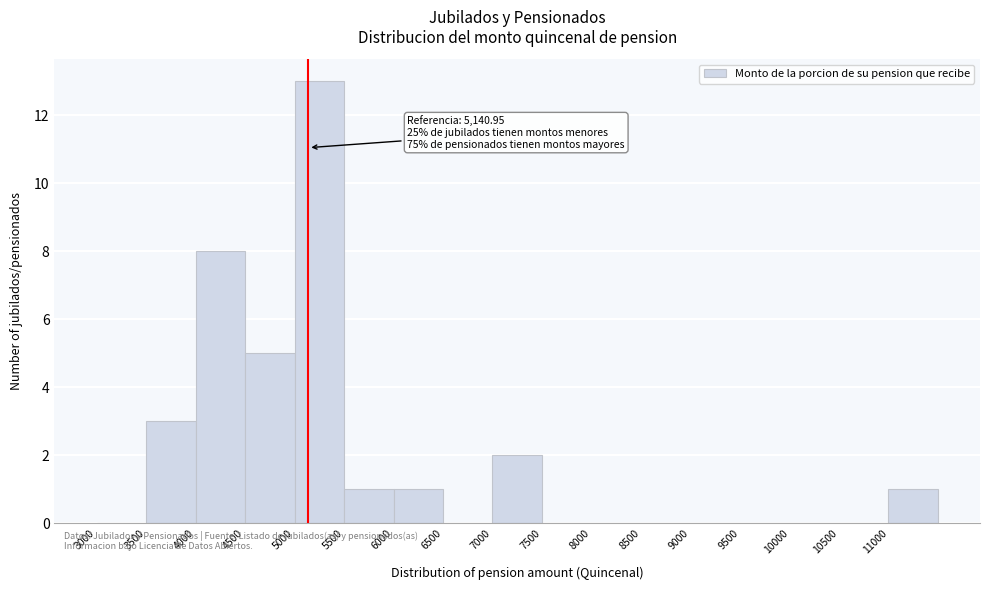

Over which range of the x-axis is the bar tallest?

5000 to 5500